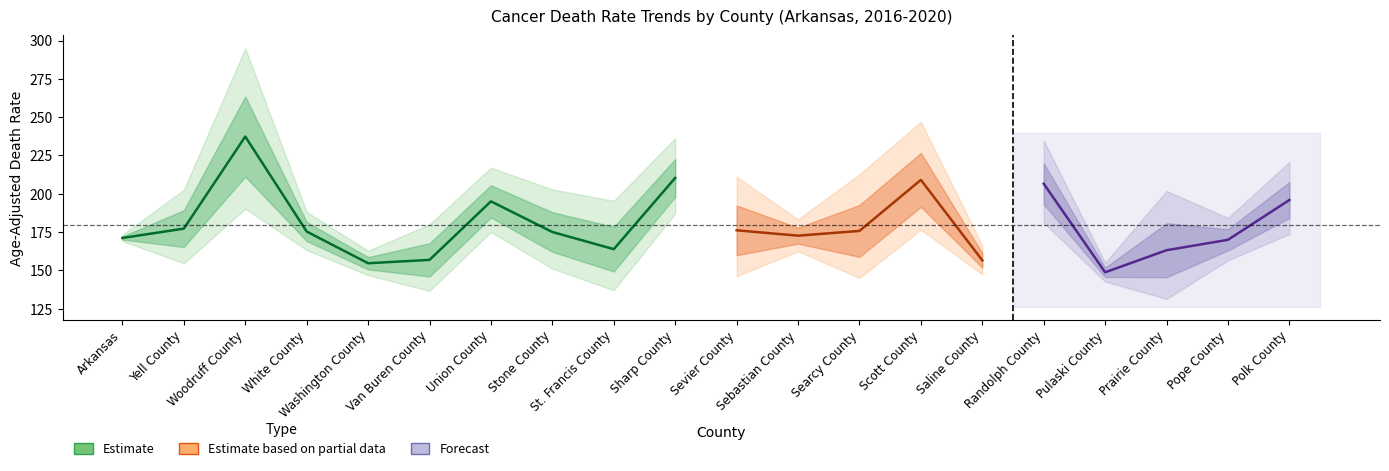

Is this an area chart (filled region under the line)?

No